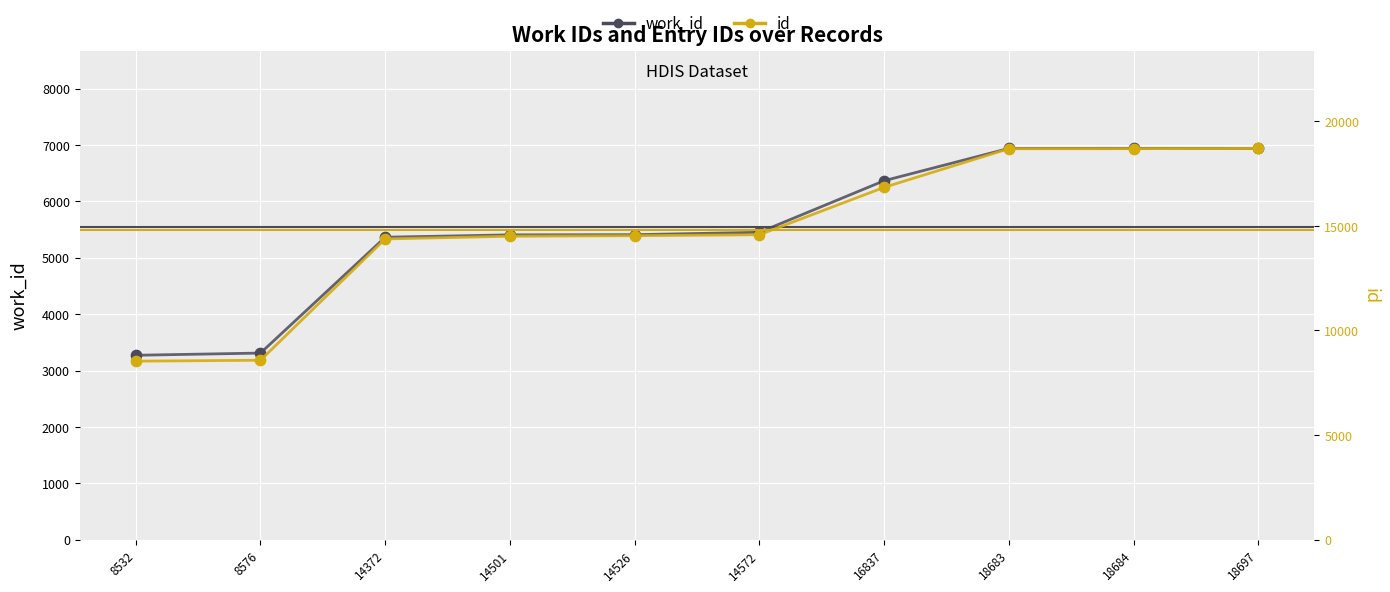

Is the value of work_id at 14372 greater than the value of id at 14572?

No